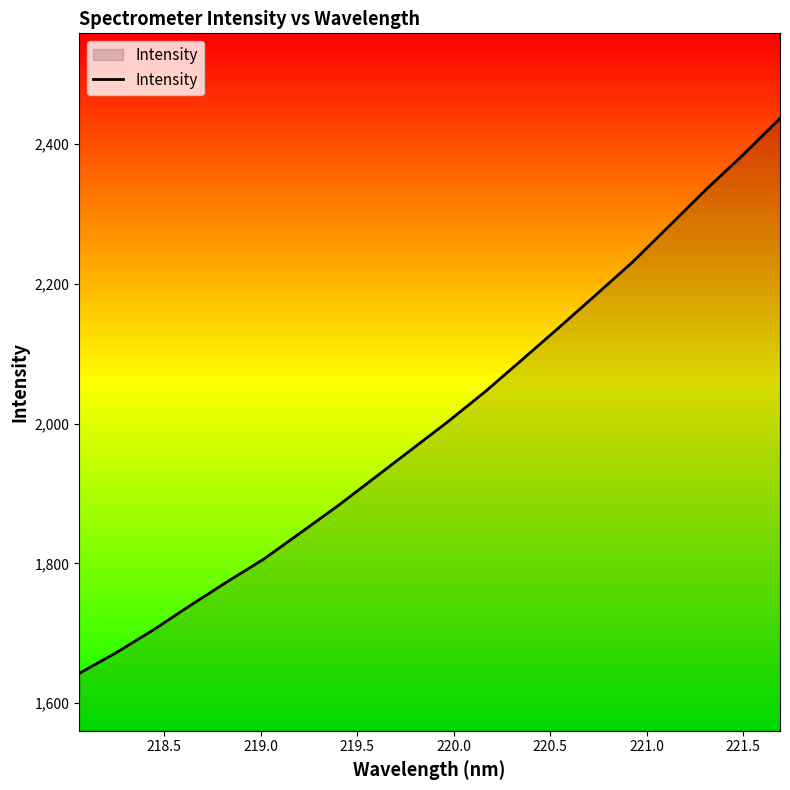

What is the smallest value displayed?

1642.5